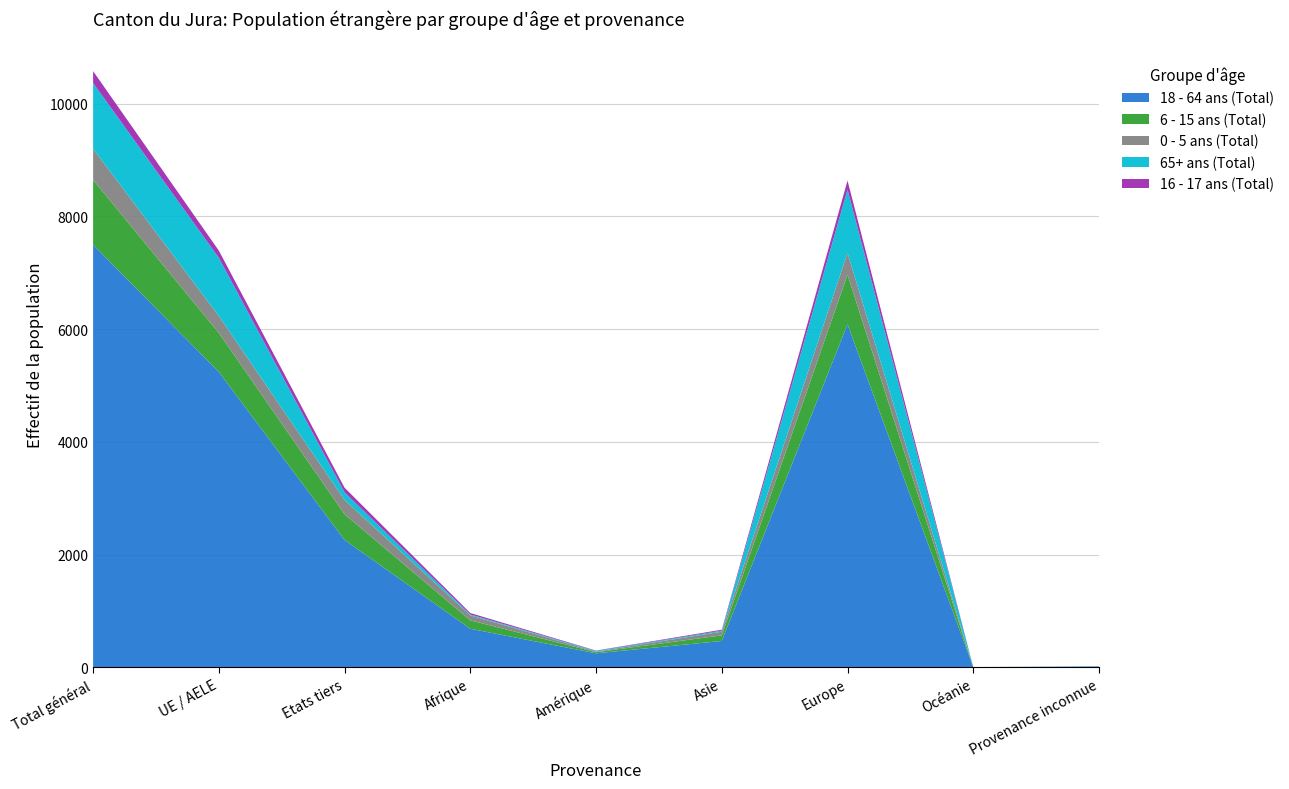

Reading left to right, transcribe all the data shown in this chart.

18 - 64 ans (Total): Total général=7499	UE / AELE=5241	Etats tiers=2258	Afrique=683	Amérique=247	Asie=466	Europe=6087	Océanie=2	Provenance inconnue=14
6 - 15 ans (Total): Total général=1151	UE / AELE=693	Etats tiers=458	Afrique=149	Amérique=20	Asie=100	Europe=881	Océanie=0	Provenance inconnue=1
0 - 5 ans (Total): Total général=552	UE / AELE=300	Etats tiers=252	Afrique=88	Amérique=10	Asie=65	Europe=388	Océanie=0	Provenance inconnue=1
65+ ans (Total): Total général=1168	UE / AELE=1032	Etats tiers=136	Afrique=16	Amérique=13	Asie=18	Europe=1120	Océanie=1	Provenance inconnue=0
16 - 17 ans (Total): Total général=210	UE / AELE=128	Etats tiers=82	Afrique=26	Amérique=6	Asie=17	Europe=161	Océanie=0	Provenance inconnue=0